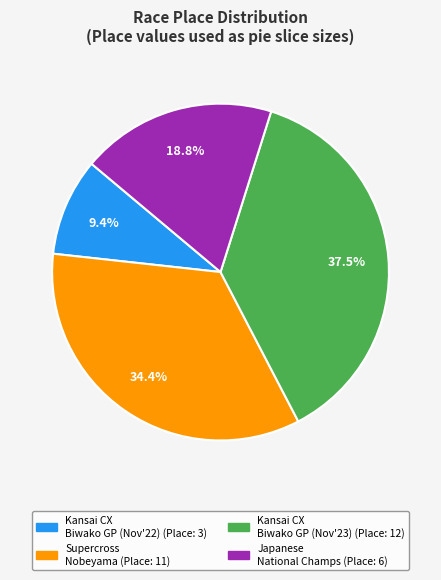

Does any single category account for the majority?

No